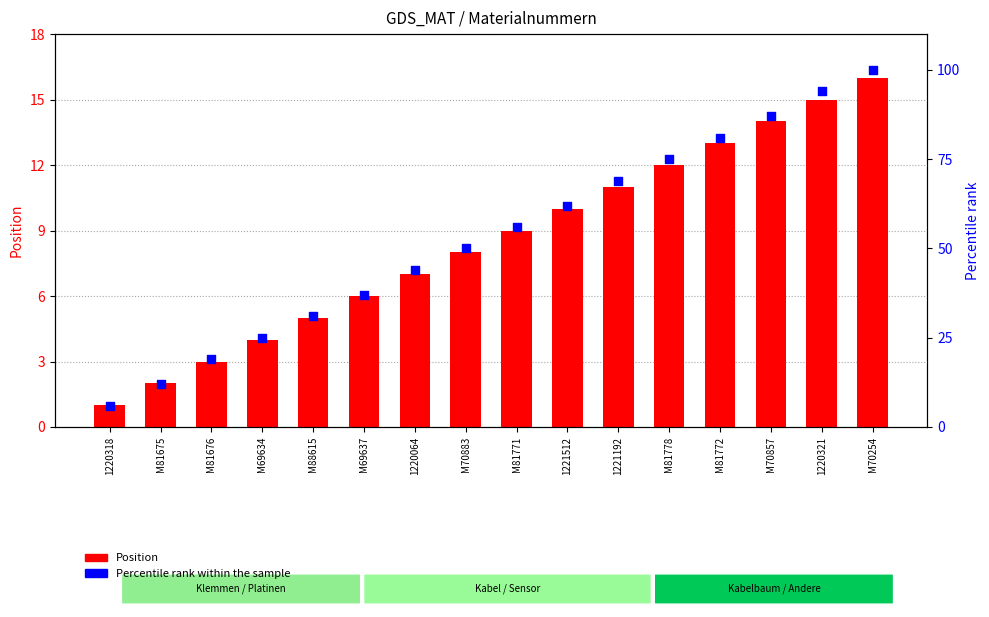

Which series has the widest spread of Y values?

Percentile rank within the sample